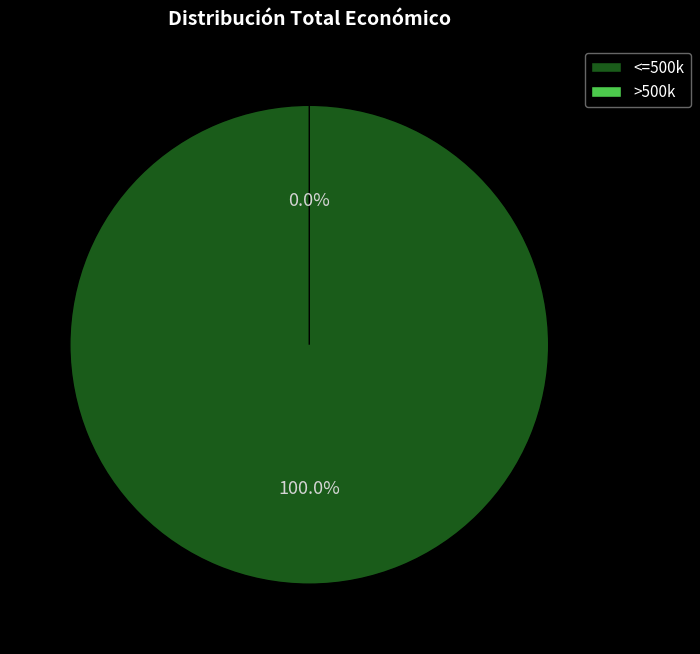

Which slice is the smallest?

2016